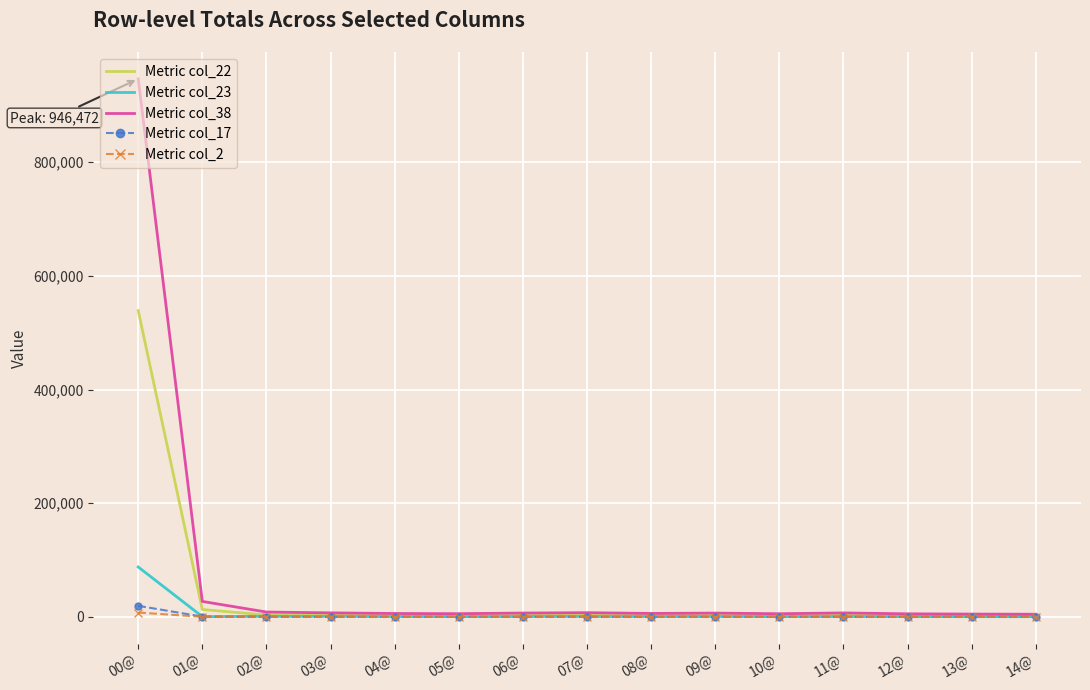

At which category is the sum across all series the highest?

00@